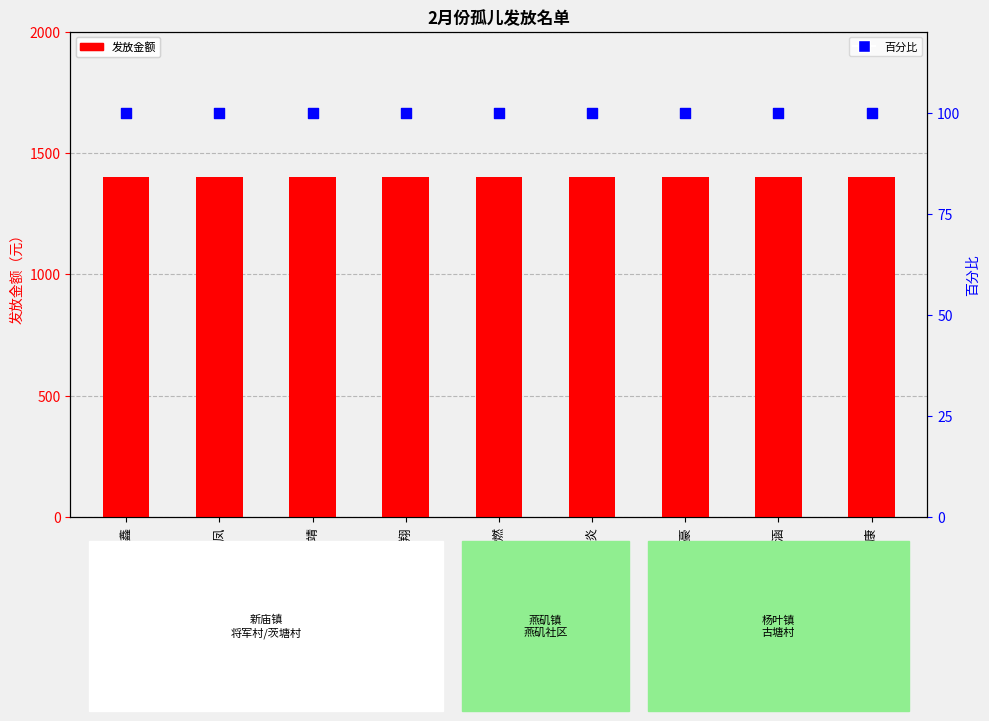

What are all the series names shown in the legend?

发放金额, 百分比